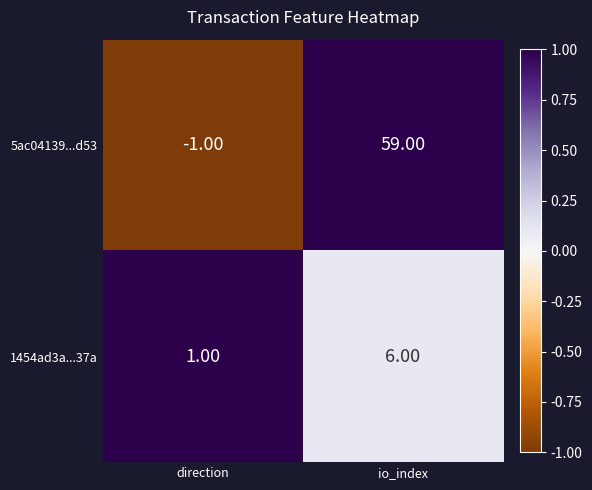

At which category is the sum across all series the highest?

io_index